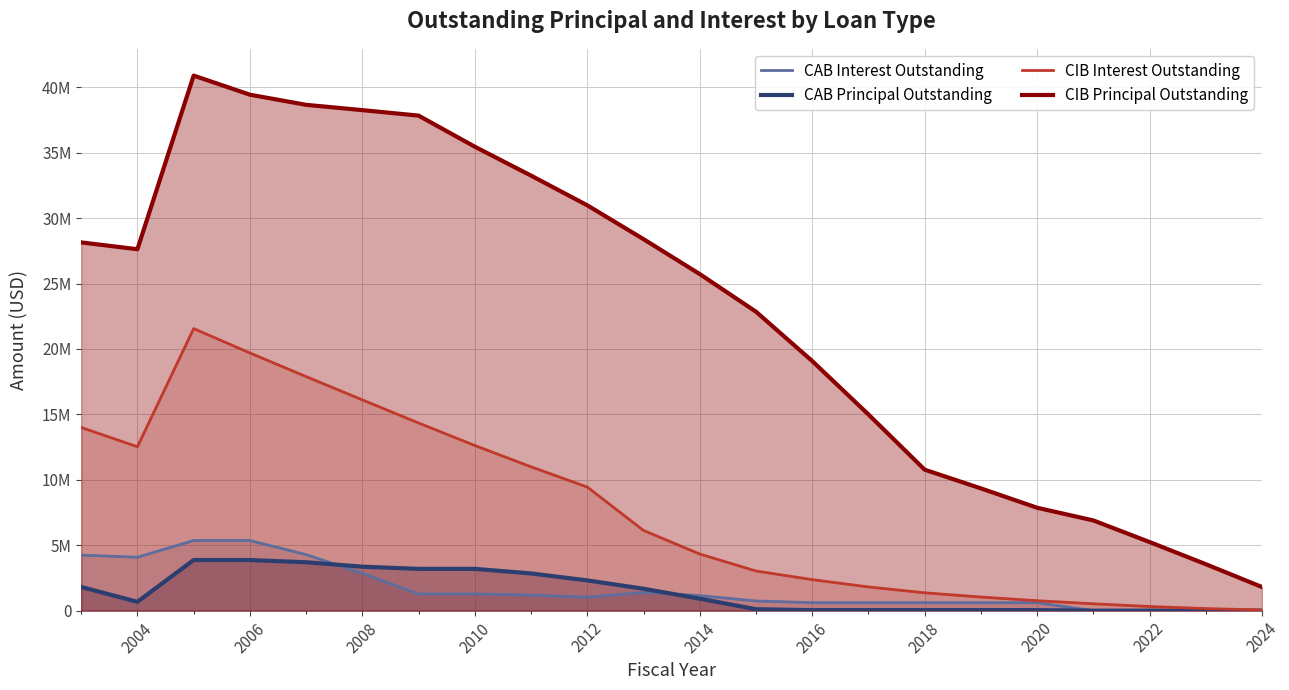

What is the lowest value of the CIB Principal Outstanding series?

1805000.0